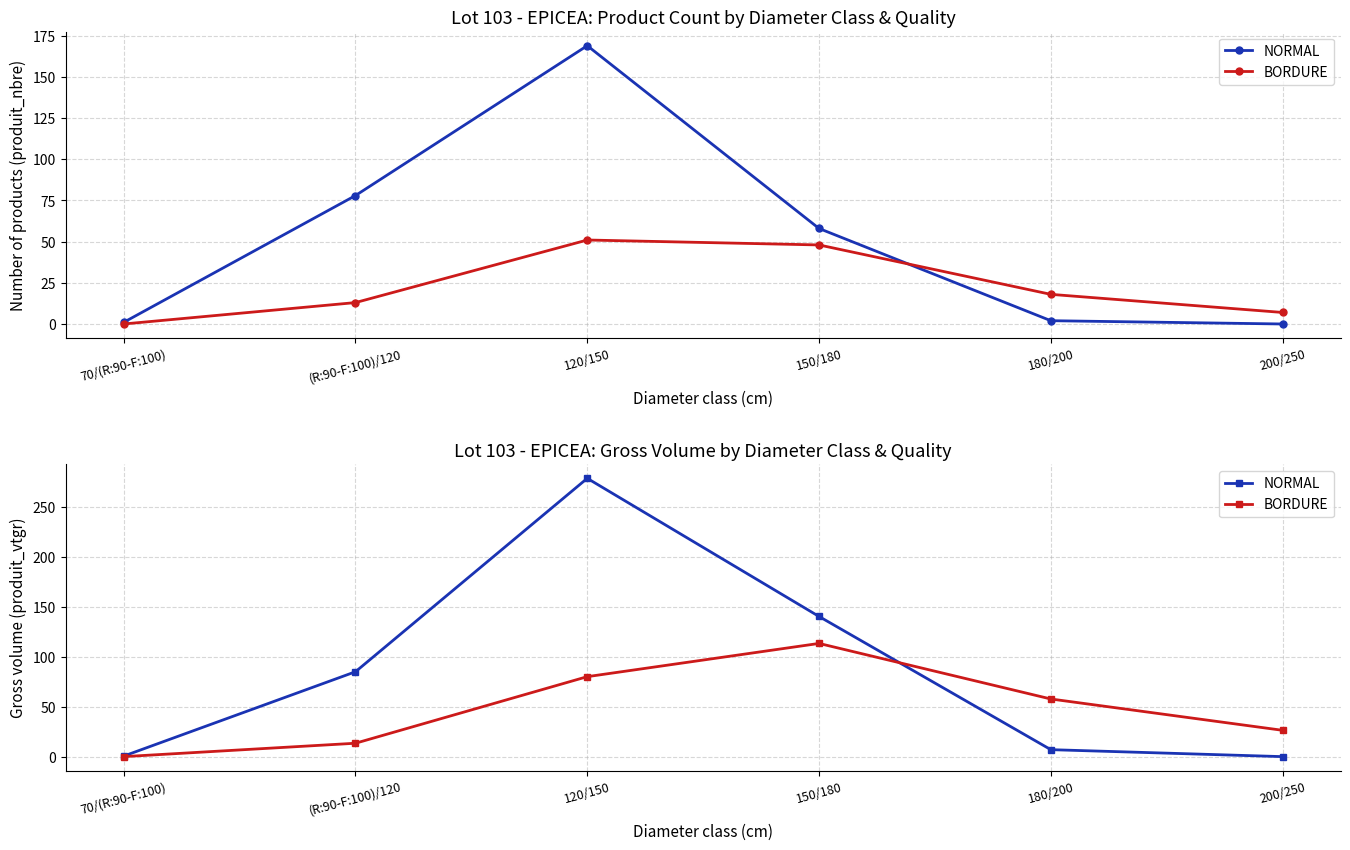

Which category has the lowest value in the BORDURE series?

70/(R:90-F:100)